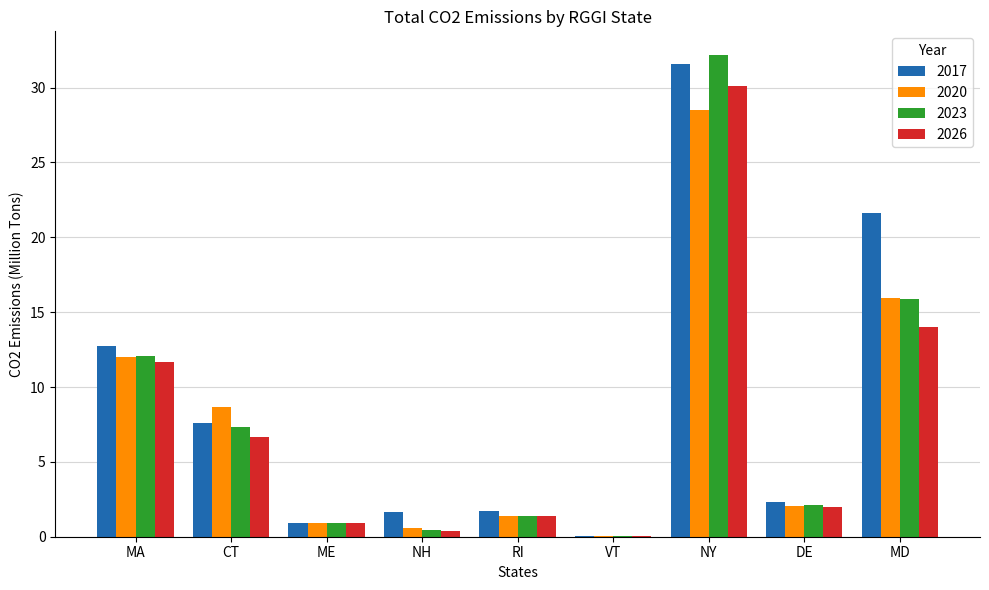

What is the approximate value of 2023 at CT?

7.4